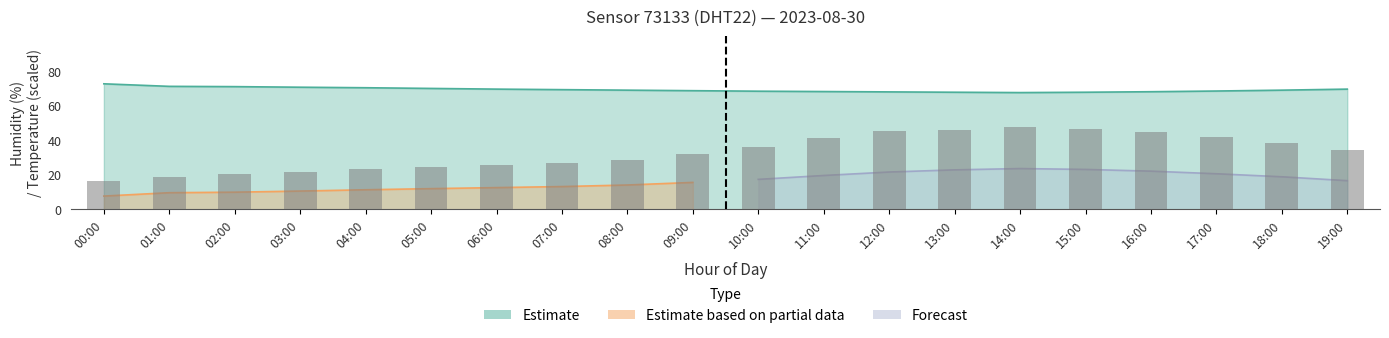

What is the difference between the humidity values at 15:00 and 06:00?

1.8